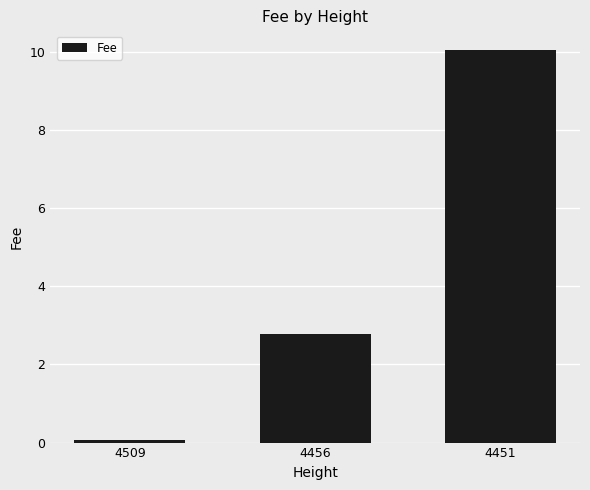

List the labels in order of value, largest first.

4451, 4456, 4509